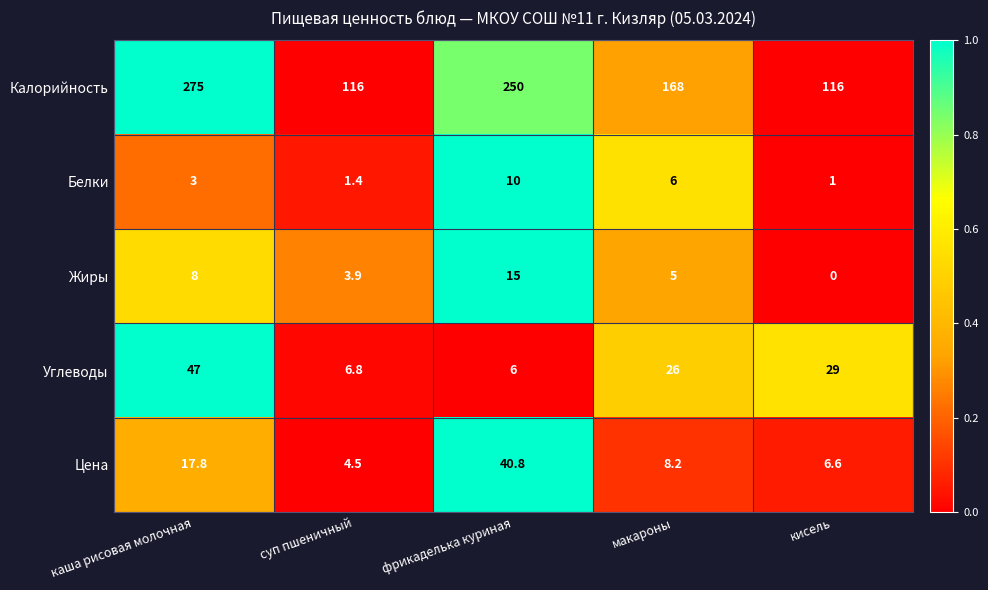

How many data points does each series have?

5